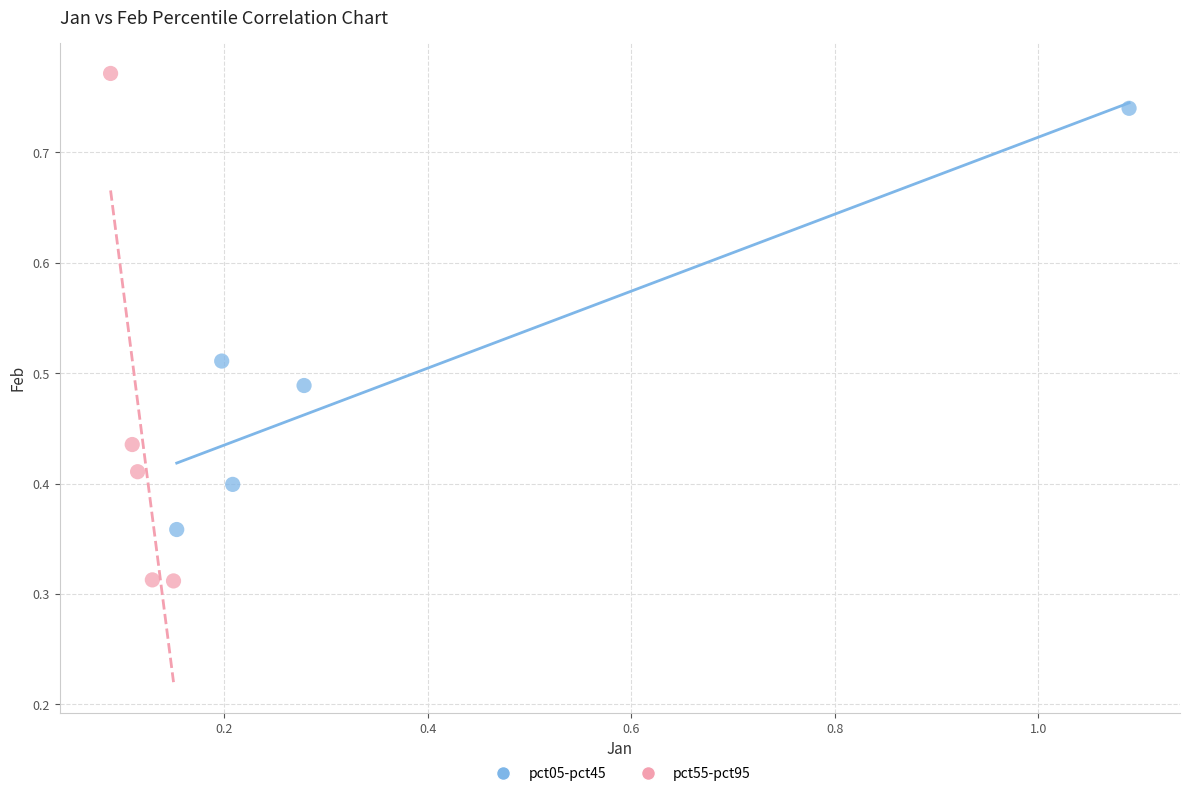

Which series has the largest Y range (max minus min)?

pct55-pct95